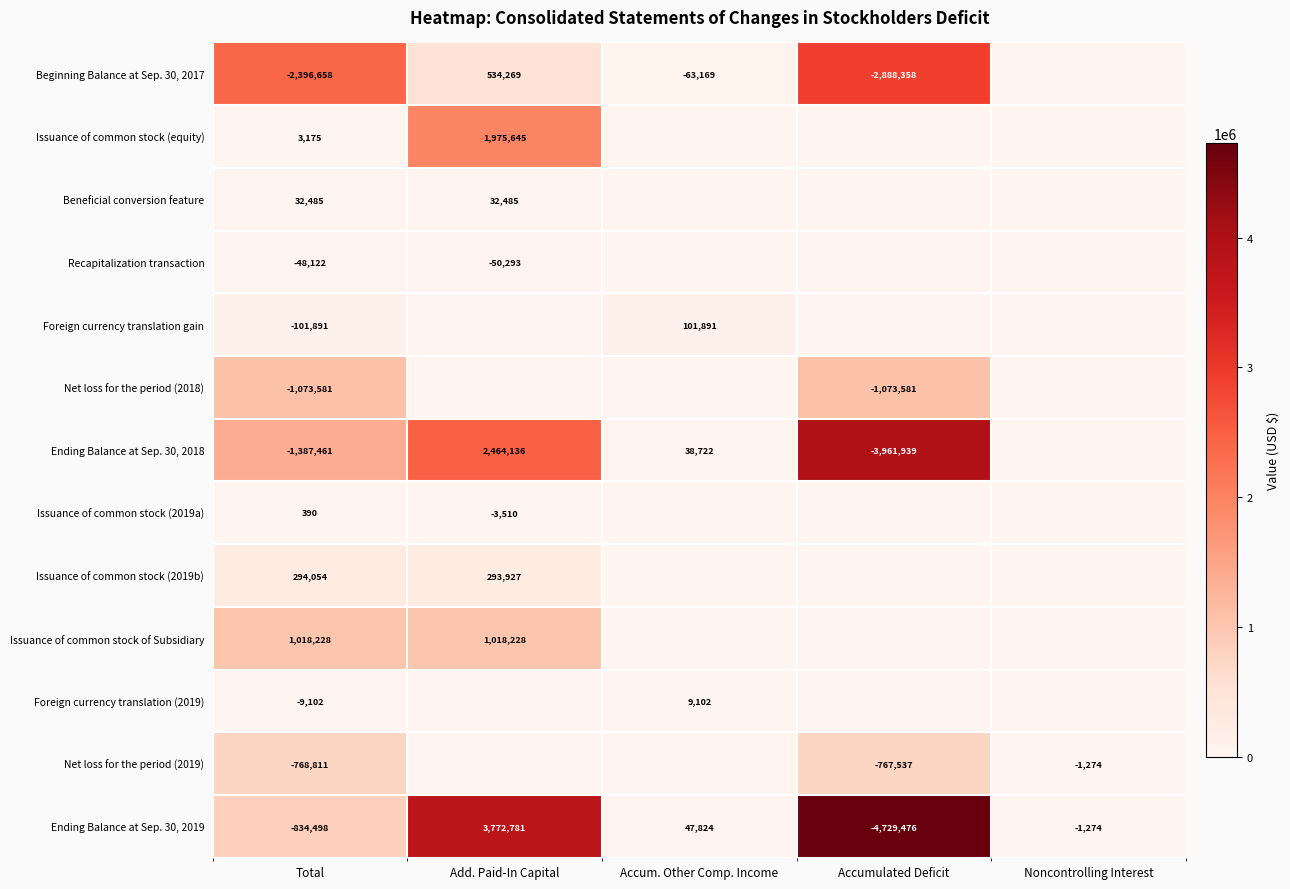

What is the sum of the Ending Balance at Sep. 30, 2018 values at Add. Paid-In Capital and Total?

1076675